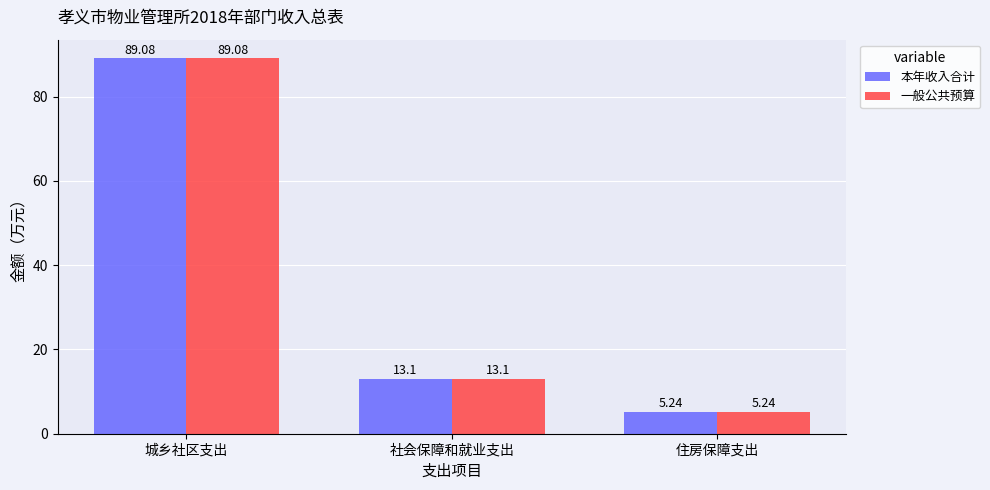

What is the approximate value of 本年收入合计 at 城乡社区支出?

89.1